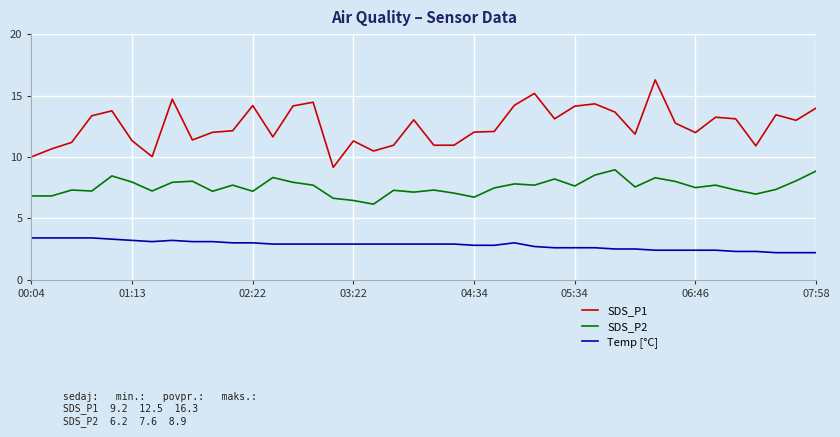

Which series has the largest range (max minus min)?

SDS_P1